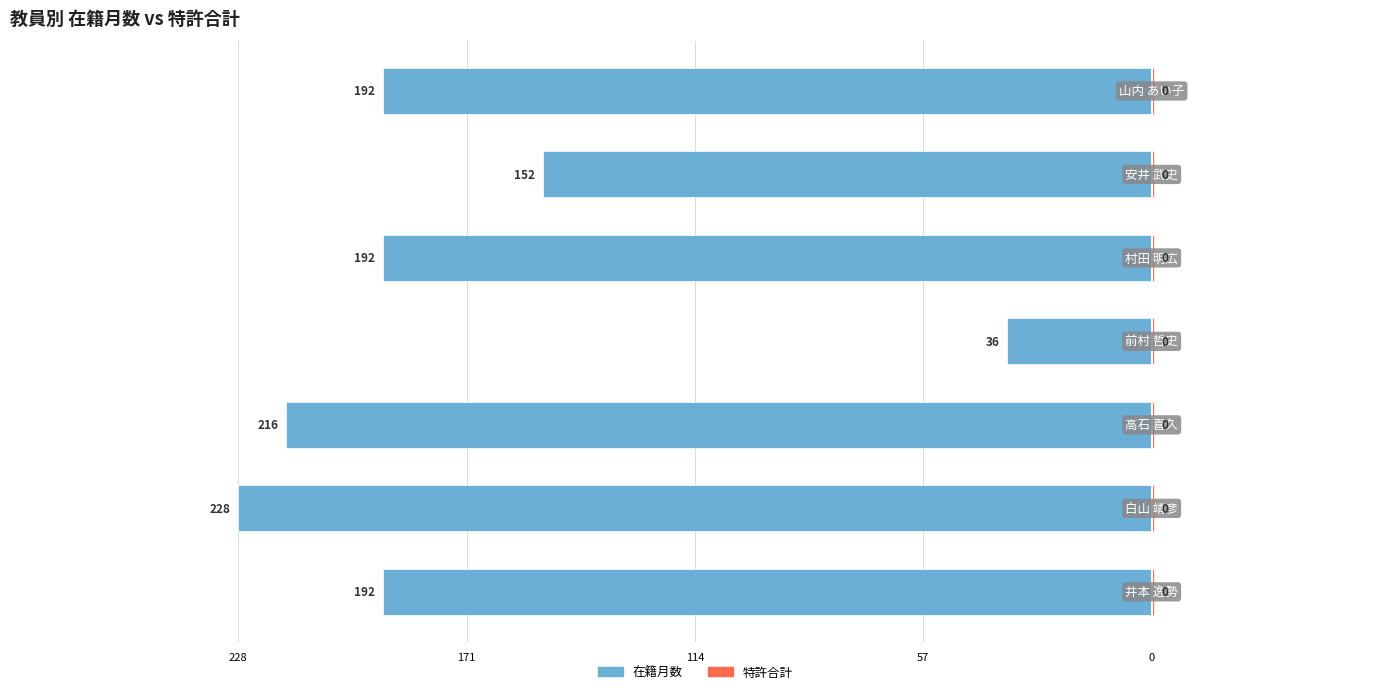

How many data points does each series have?

7